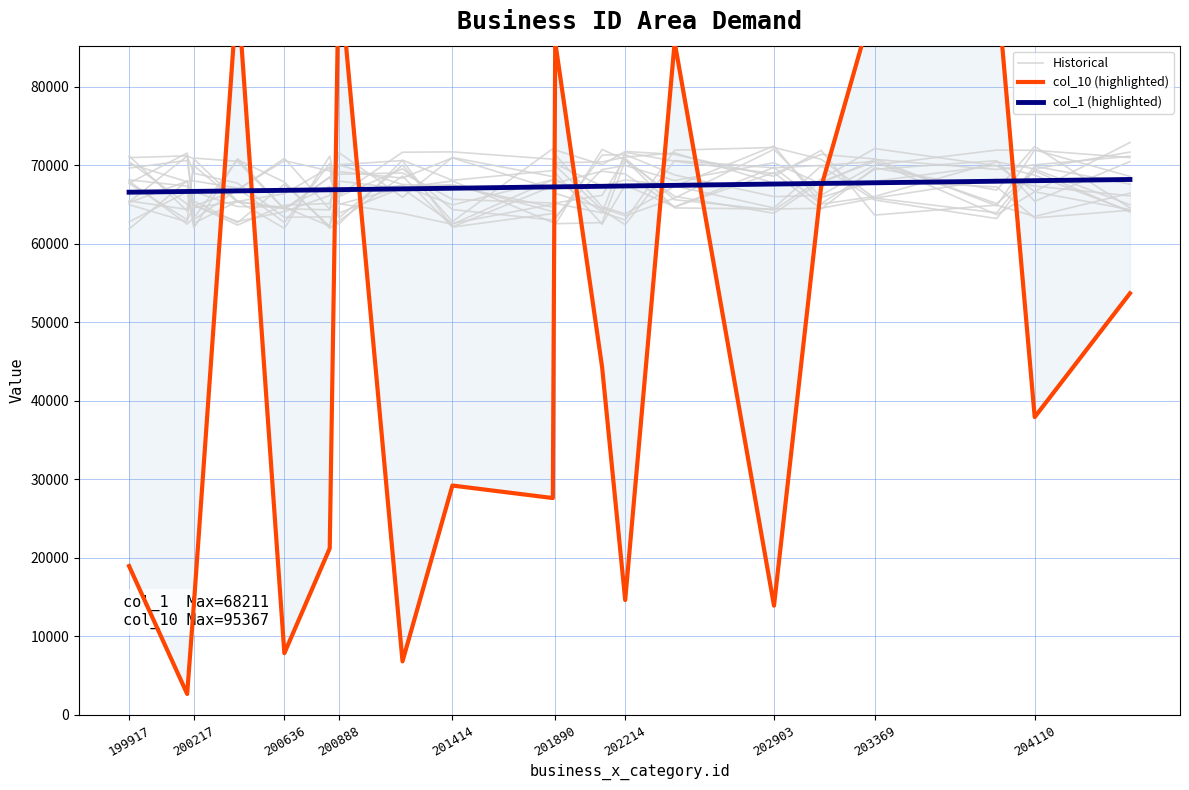

What is the value of the col_1 (highlighted) point at the 3rd from the left?

66693.0